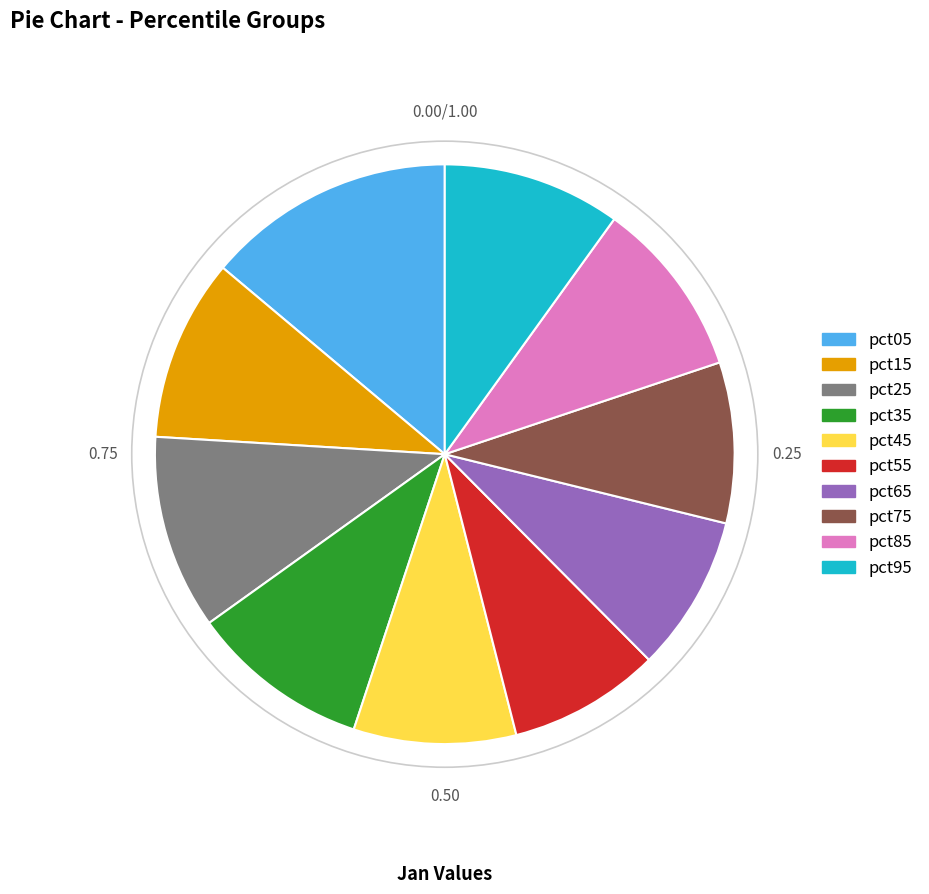

Between pct85 and pct45, which is larger?

pct85